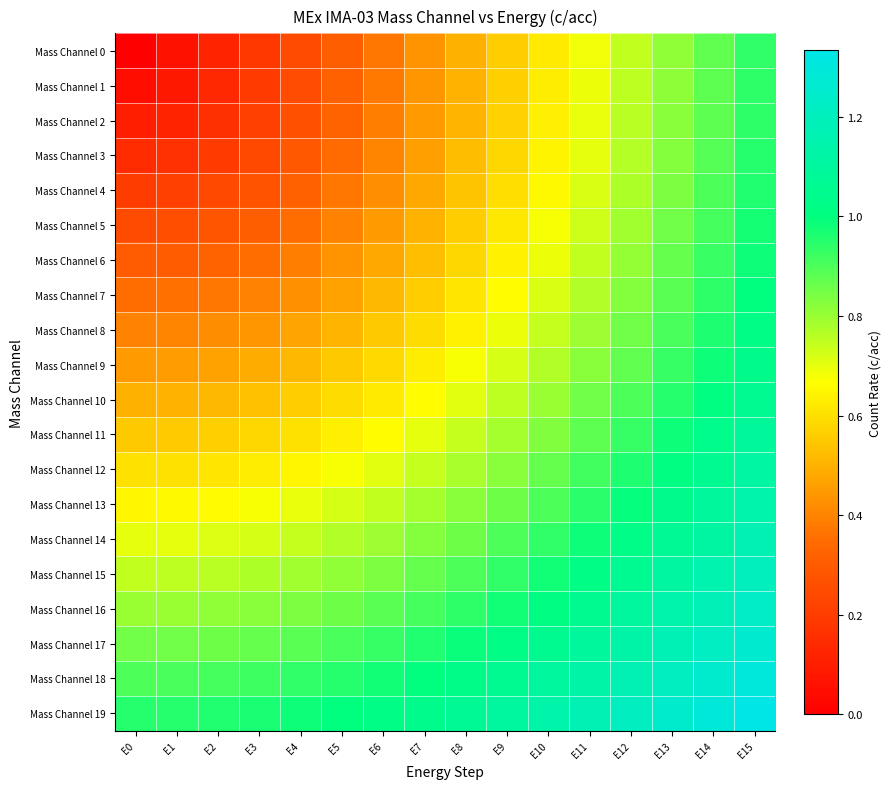

At which category does the chart reach its peak across all series?

E15